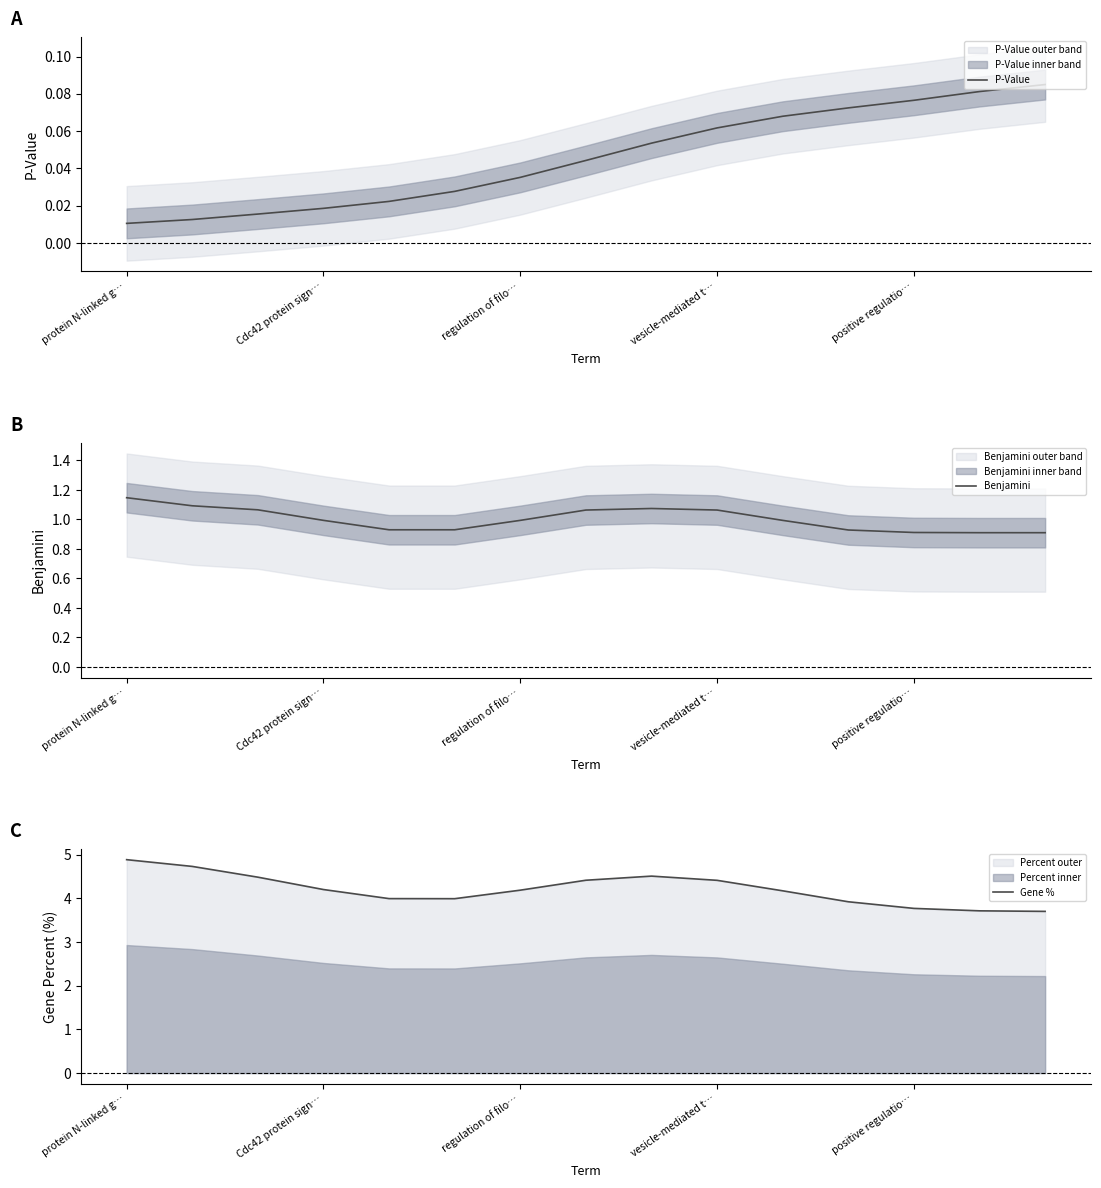

Which series has the largest range (max minus min)?

Gene %